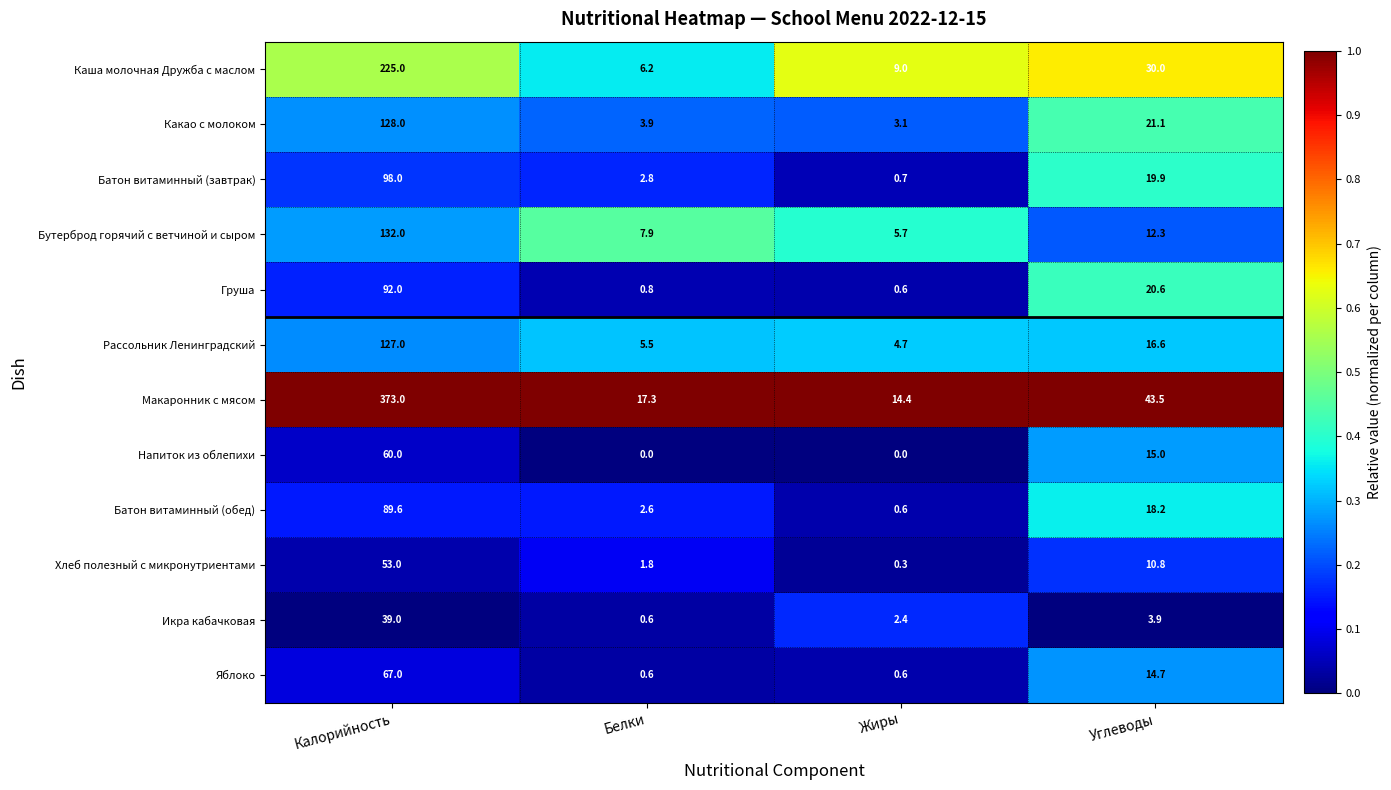

How many distinct data groups are displayed?

12